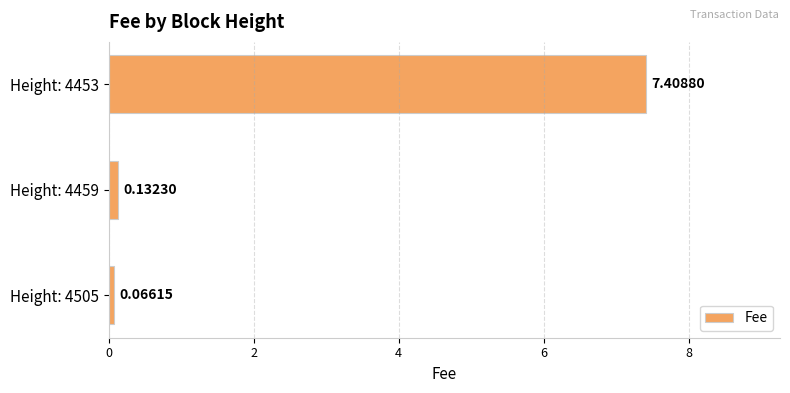

At which category does the chart reach its peak across all series?

Height: 4453